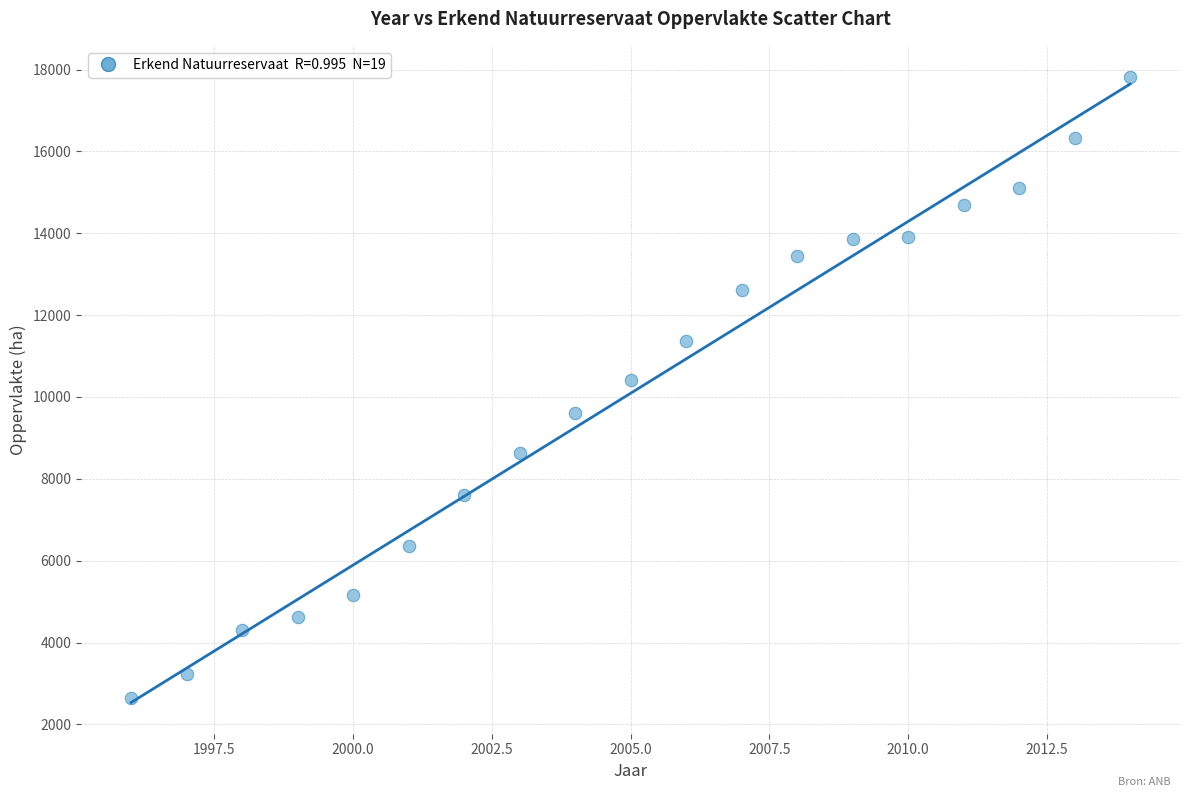

What is the range of Y values (max minus min)?

15176.0